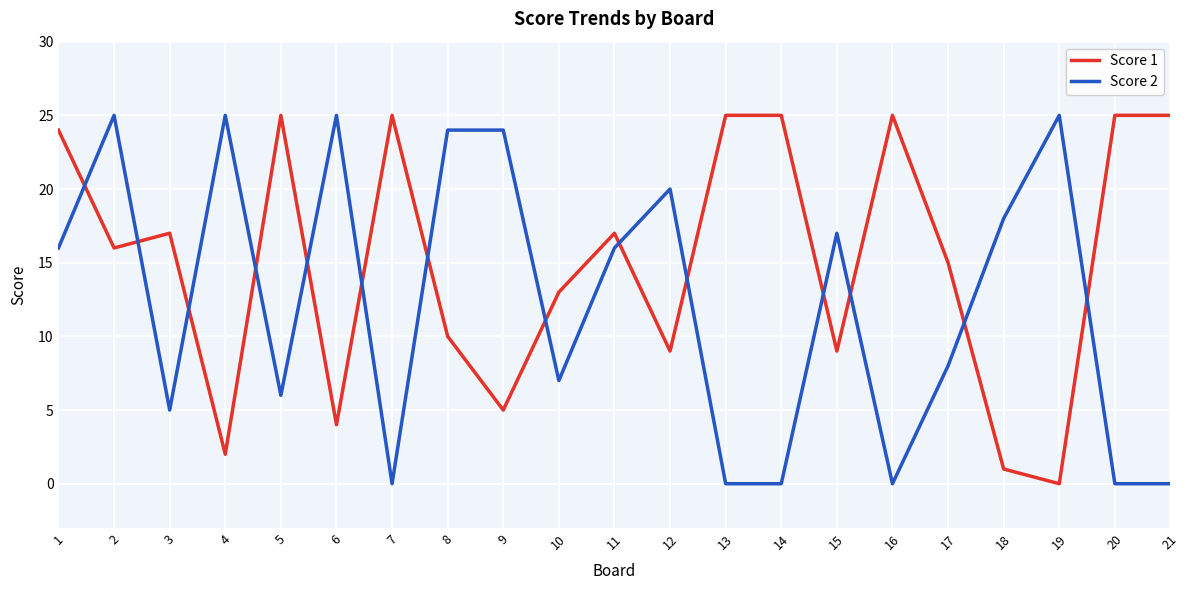

Does the chart display data point markers on the line(s)?

No